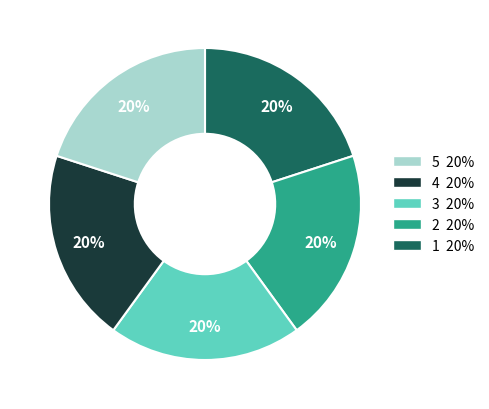

To the nearest percent, what is the average slice percentage?

20%